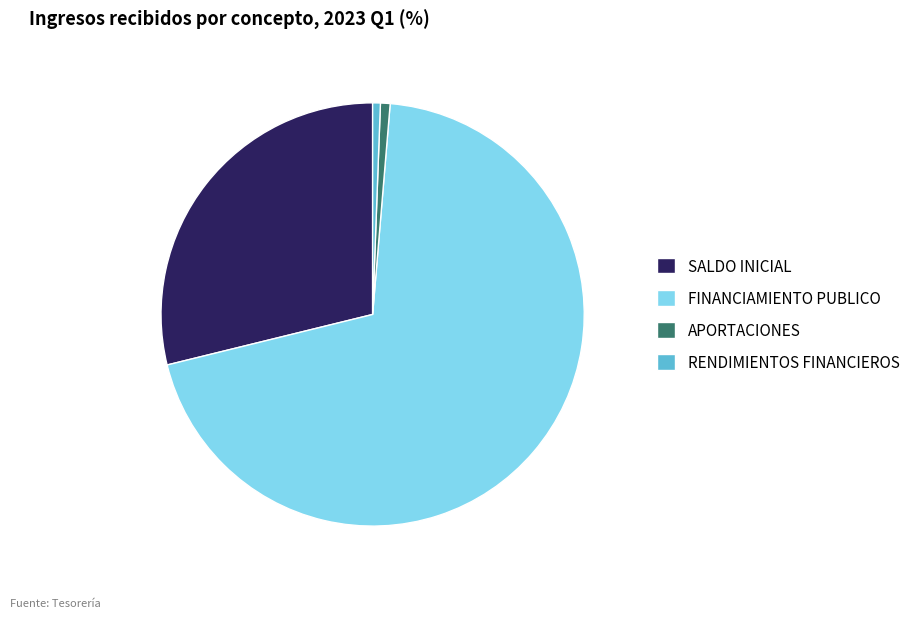

Which category has the biggest portion of the pie?

FINANCIAMIENTO PUBLICO